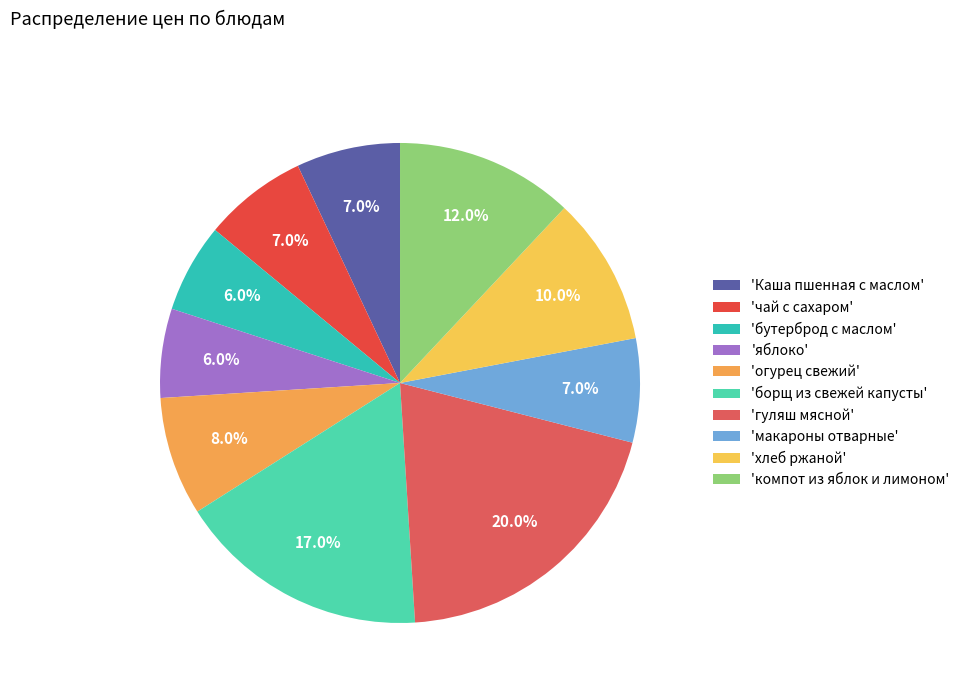

How many segments does this pie chart have?

10